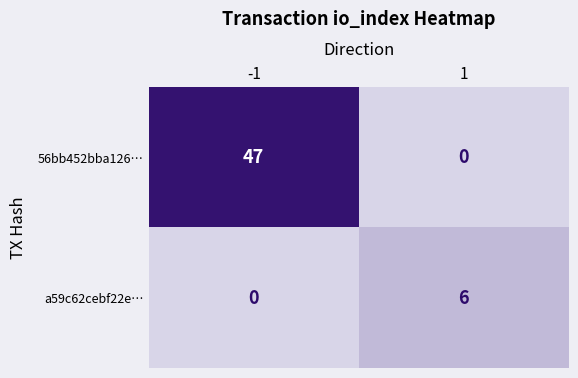

What is the difference between the highest and lowest values at -1?

47